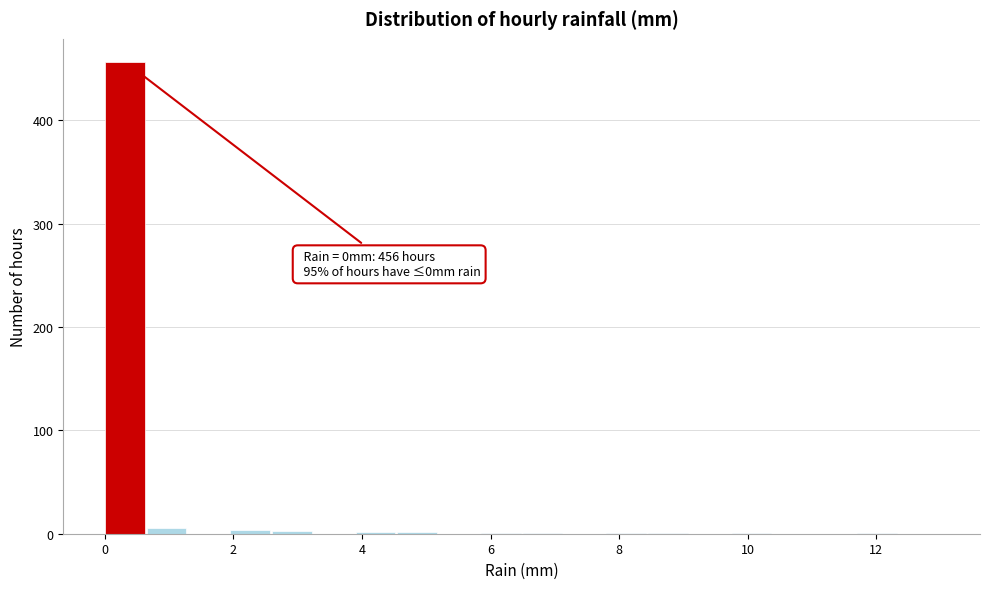

Read against the x-axis, roughly where is the centre of the tallest bar?

0.4